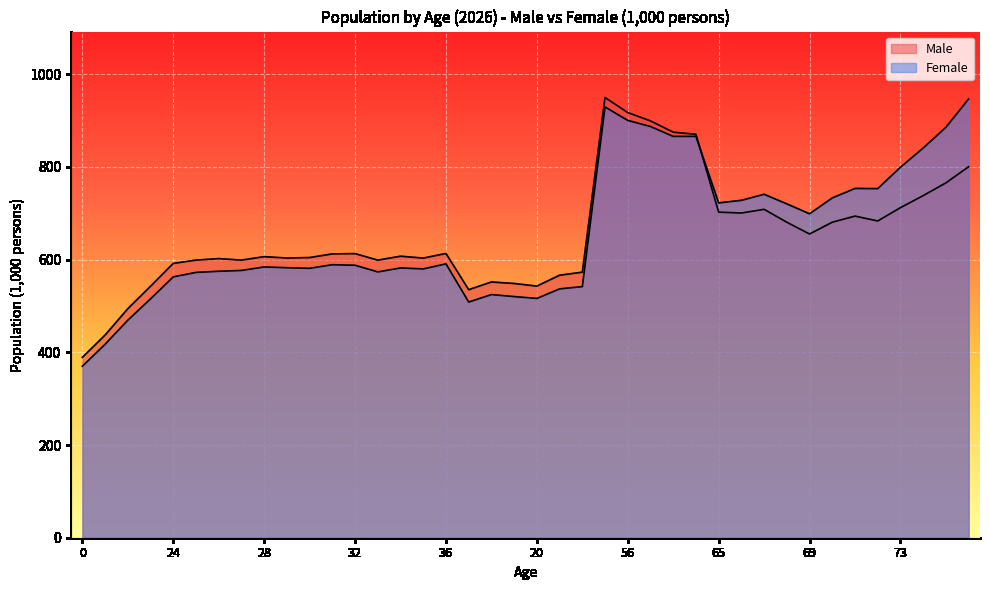

Reading left to right, transcribe all the data shown in this chart.

Male: 389.2	437.3	494.1	542.5	591.8	598.9	602.1	598.9	606.4	603.4	604.4	612.3	612.9	598.8	607.3	603.2	613.2	535.1	551.7	548.4	542.8	566.3	572.9	949.5	917.1	899.1	874.9	870.3	702.4	700.5	708.4	680.6	655.2	680.7	693.8	683.3	712.1	738.0	765.5	800.3
Female: 370.0	417.4	469.3	515.4	562.7	572.3	574.8	576.6	584.1	582.5	581.2	589.0	587.8	573.4	582.0	579.9	590.7	508.4	524.5	520.2	516.2	536.8	541.7	929.3	900.2	887.1	865.7	865.7	722.3	727.8	740.9	720.2	698.8	733.0	753.5	753.1	799.3	840.7	885.4	946.5